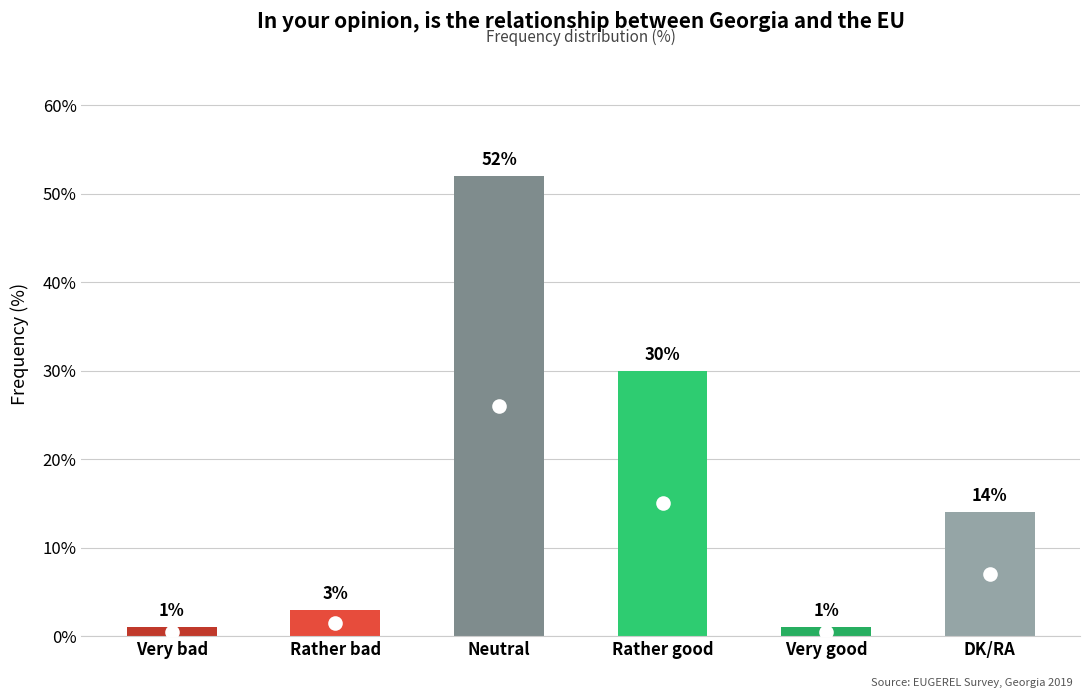

How many bars are there in total?

6